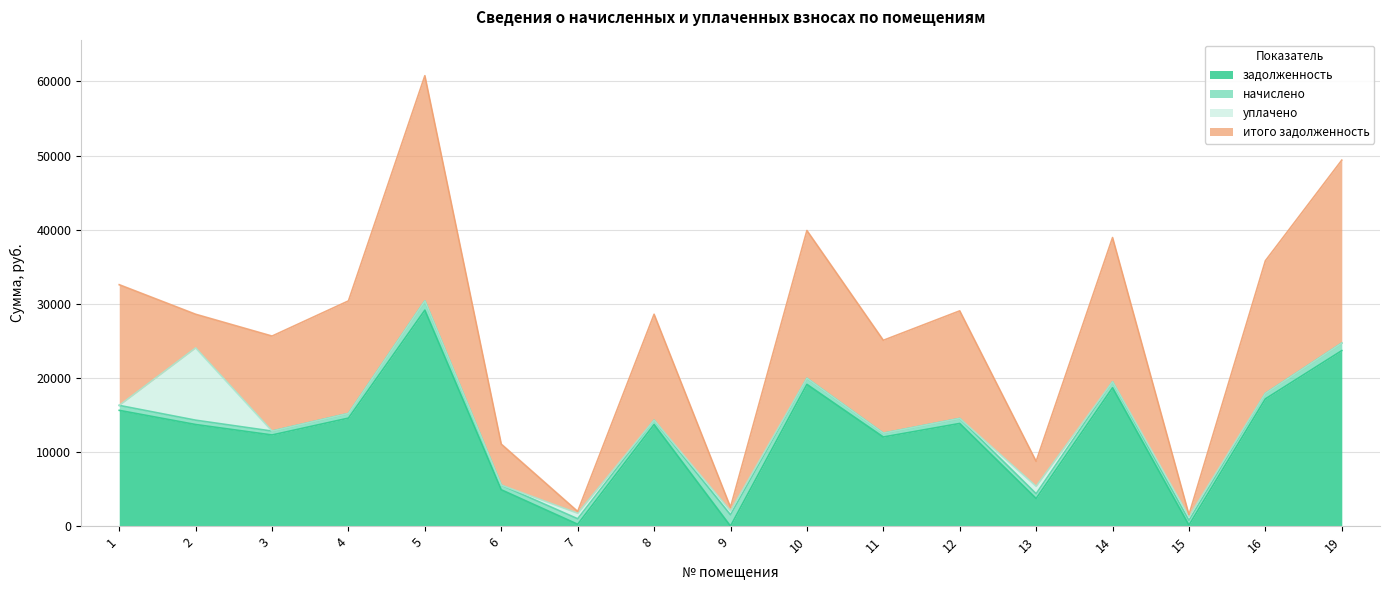

Where is the first local minimum for итого задолженность?

2